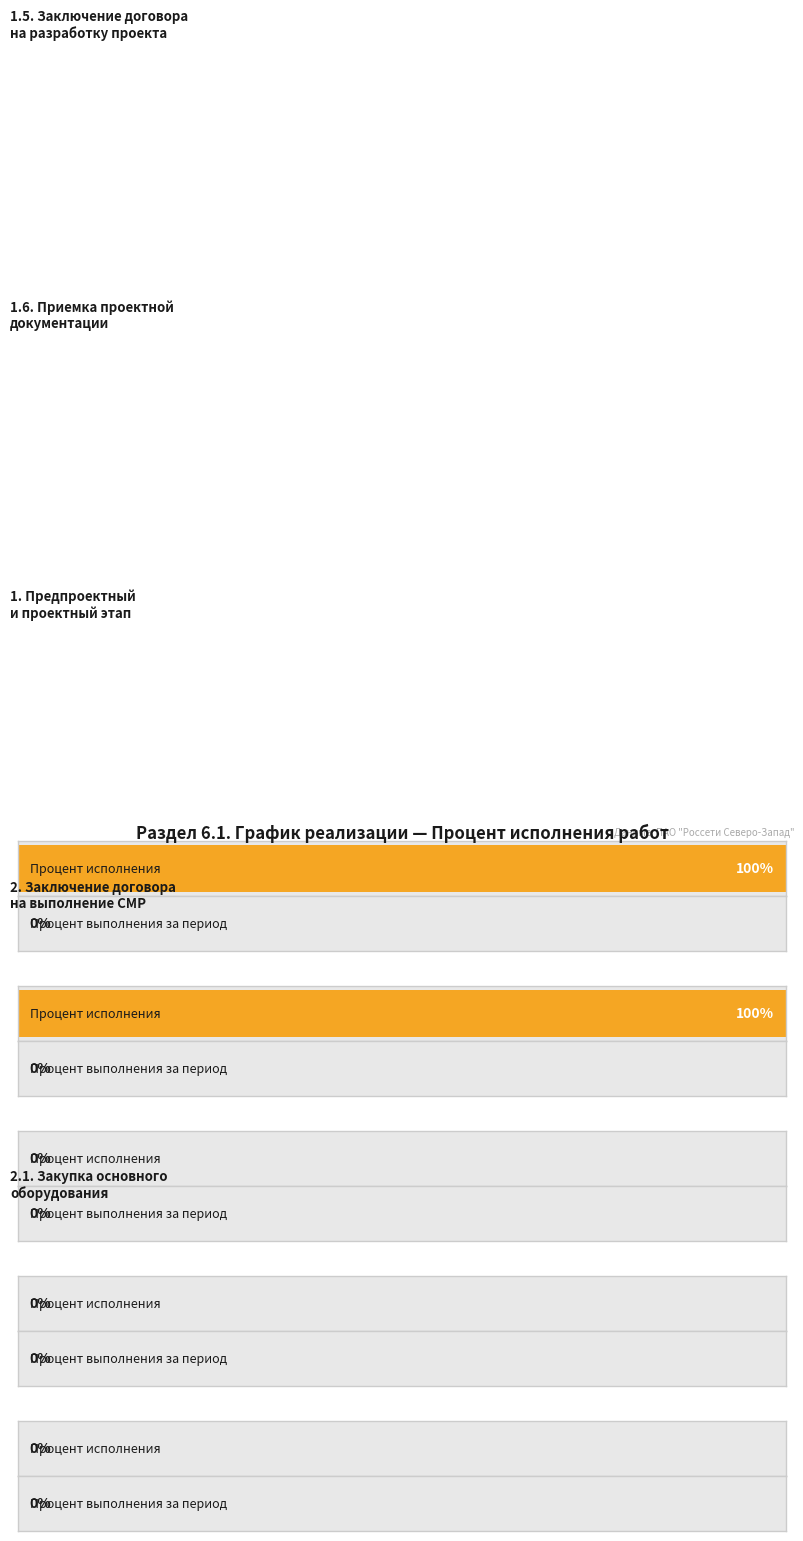

The value of Процент выполнения за отчетный период at Заключение договора на разработку проекта is 0. True or false?

True